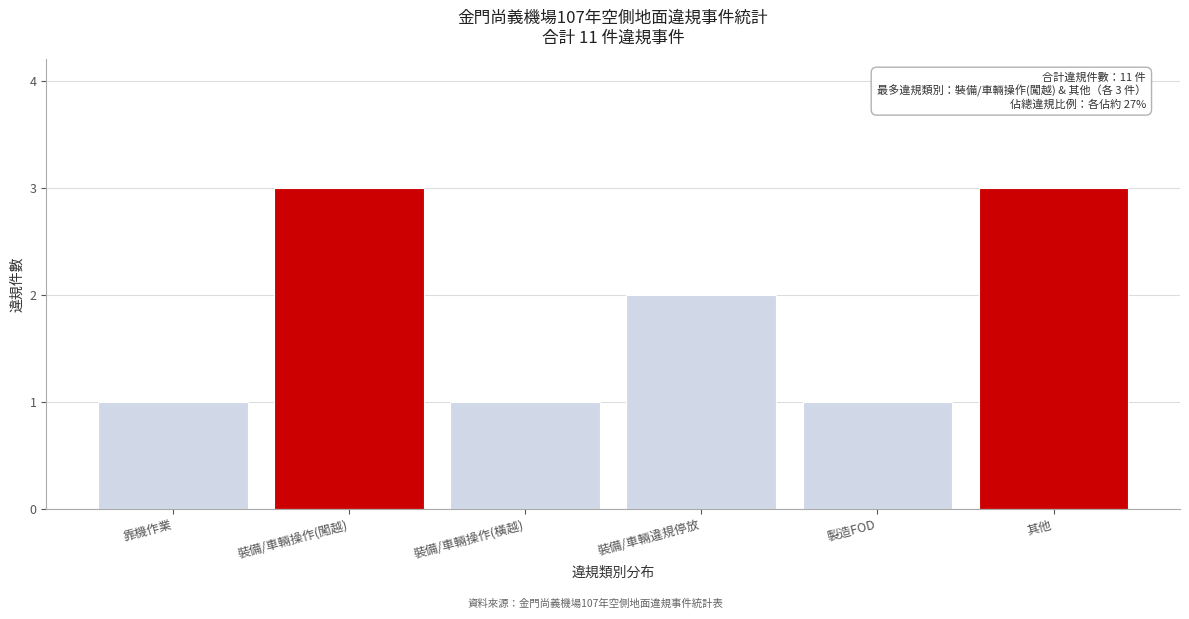

Reading right to left, list all the values displayed in this chart.

3	1	2	1	3	1